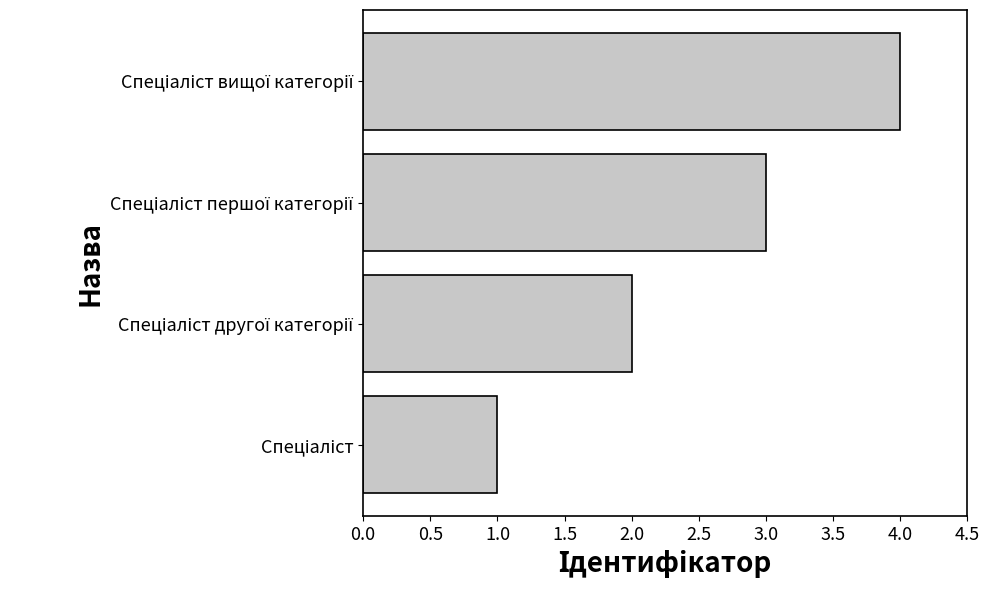

What is the greatest value displayed?

4